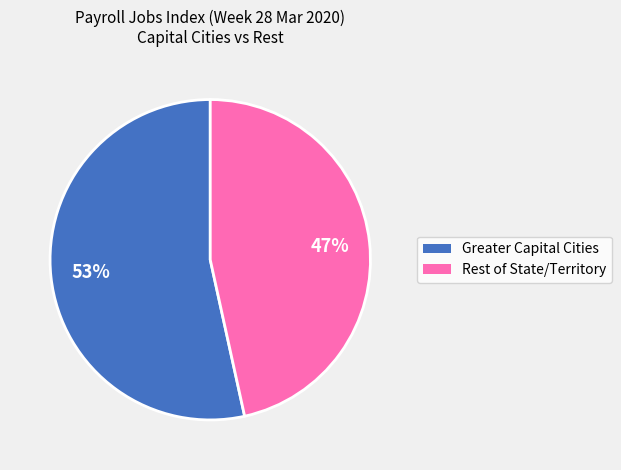

Is there any slice that represents more than half of the pie?

Yes